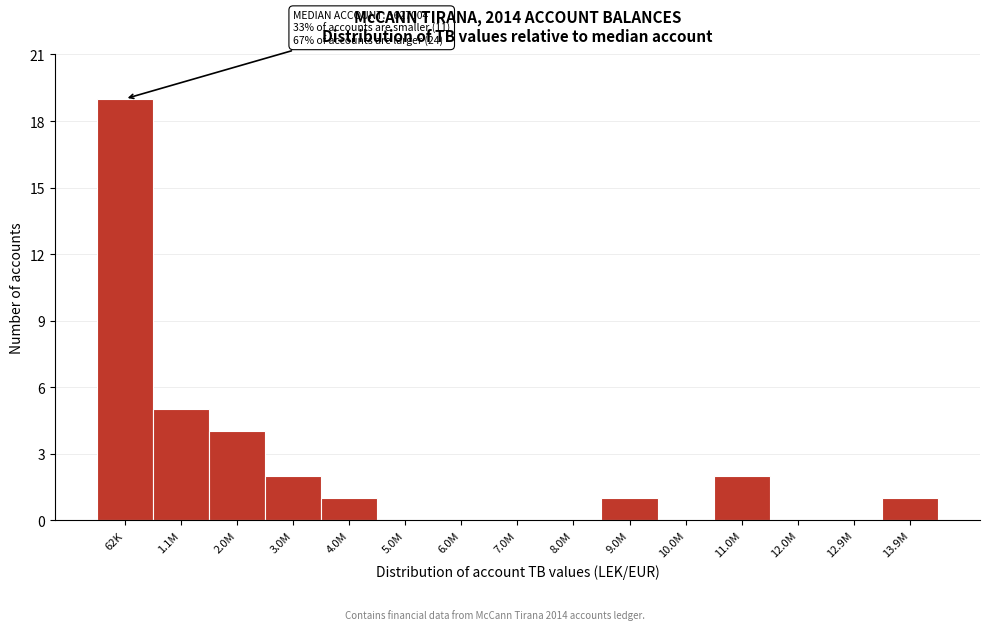

Reading left to right, transcribe all the data shown in this chart.

62K=19	1.1M=5	2.0M=4	3.0M=2	4.0M=1	5.0M=0	6.0M=0	7.0M=0	8.0M=0	9.0M=1	10.0M=0	11.0M=2	12.0M=0	12.9M=0	13.9M=1